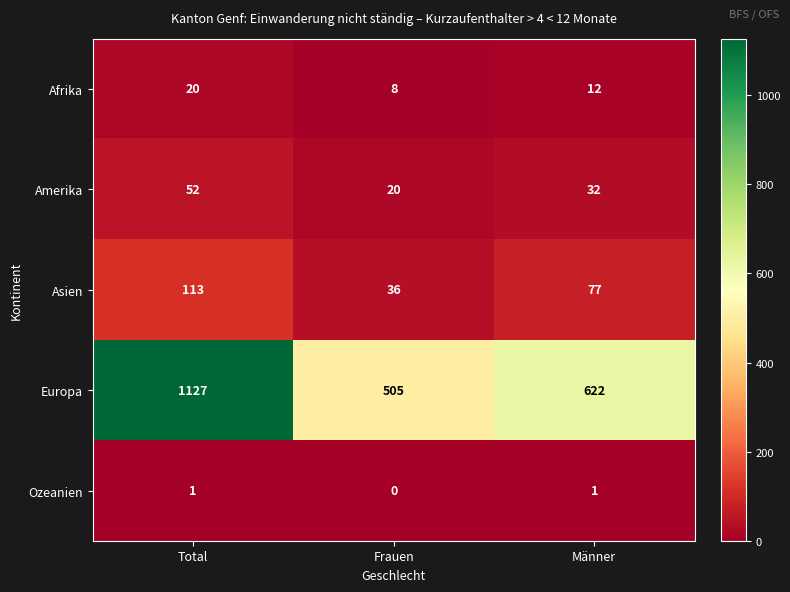

Where is Asien nearest to the value 74?

Männer